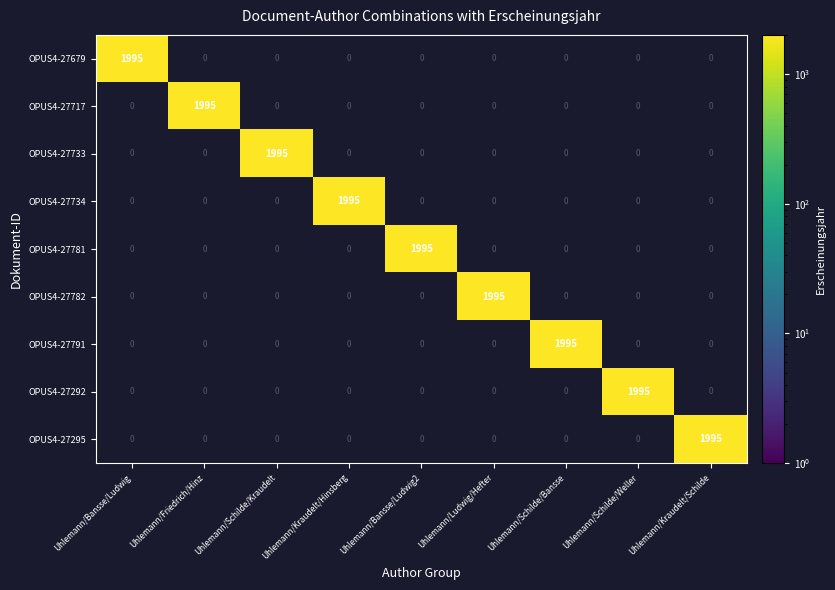

What is the total value across all series at Uhlemann/Bansse/Ludwig2?

1995